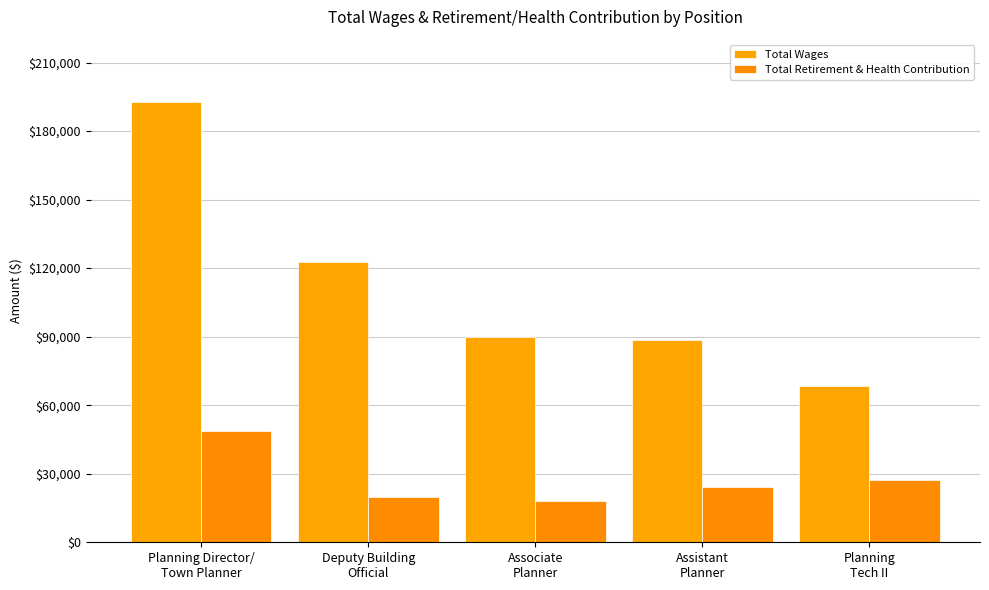

What is the value of the Total Retirement & Health Contribution bar at the 5th from the left?

27170